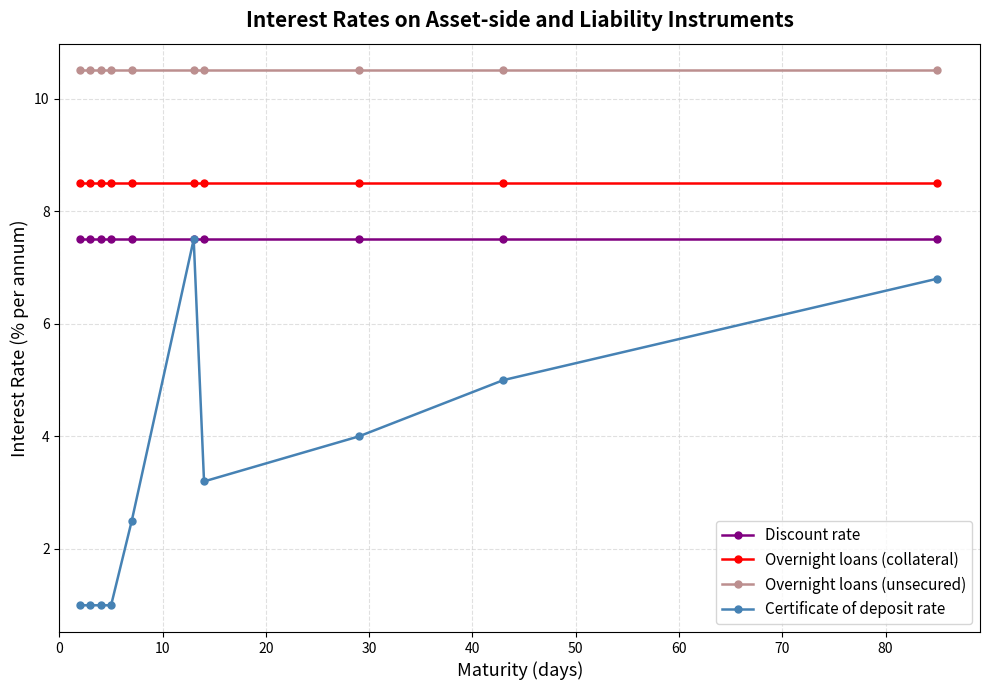

What is the maximum value for Discount rate?

7.5